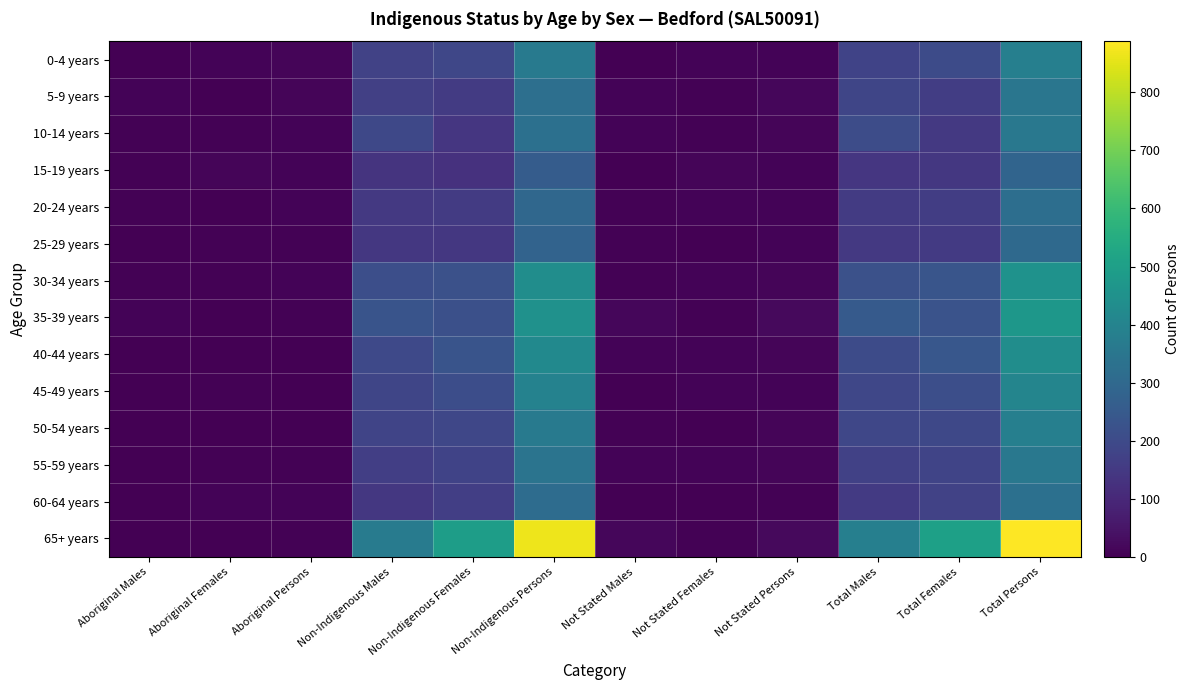

Rank the series at Total Males from lowest to highest value.

15-19 years, 25-29 years, 60-64 years, 20-24 years, 55-59 years, 0-4 years, 5-9 years, 50-54 years, 45-49 years, 40-44 years, 10-14 years, 30-34 years, 35-39 years, 65+ years